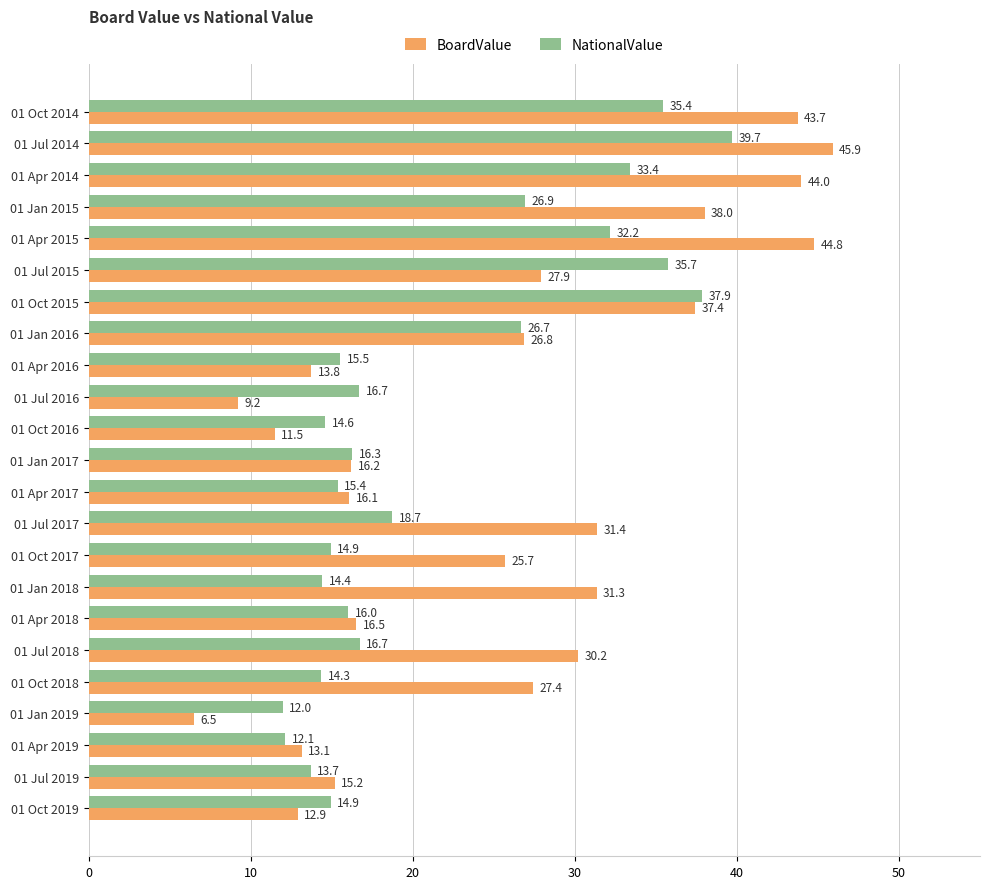

What is the difference between the BoardValue values at 01 Oct 2014 and 01 Apr 2018?

27.2